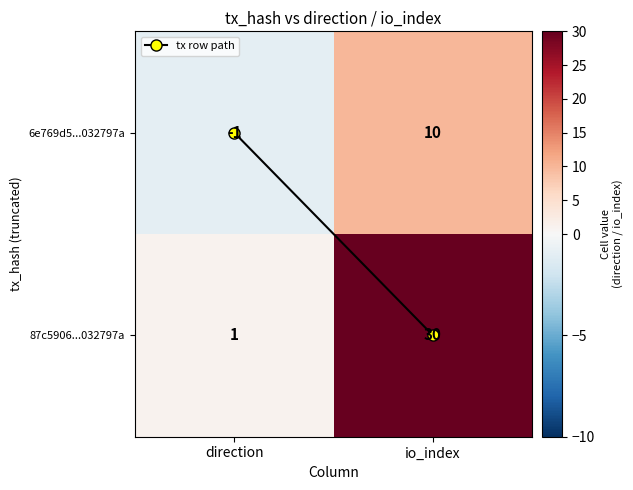

Rank the series by their maximum value, from highest to lowest.

87c5906...032797a, 6e769d5...032797a